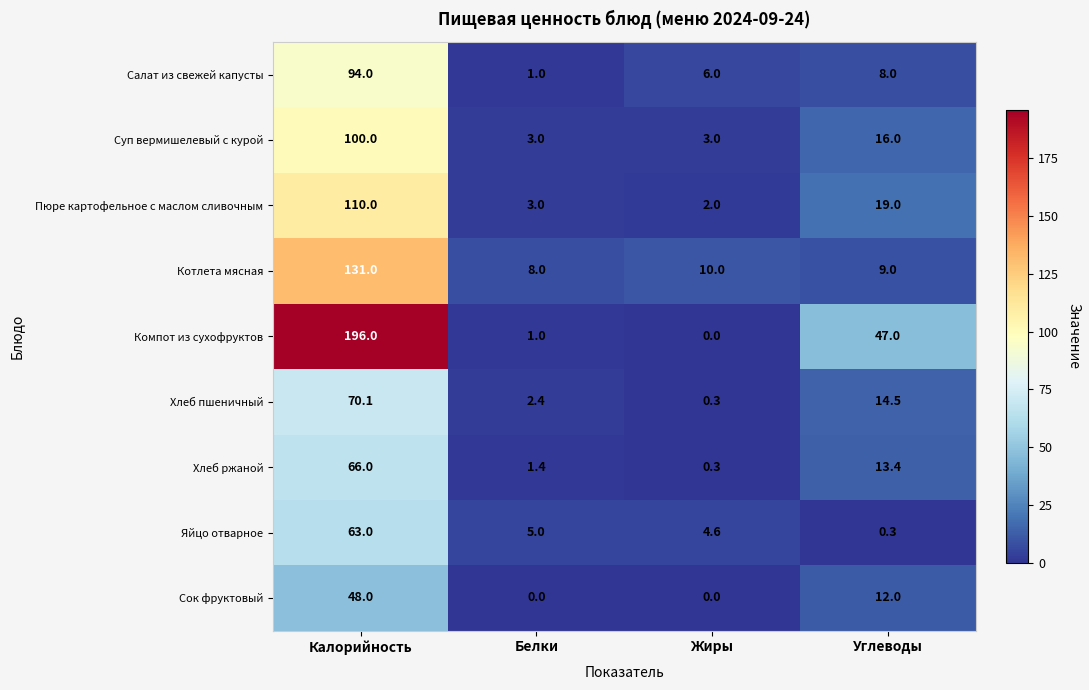

Count the number of data series in this chart.

9